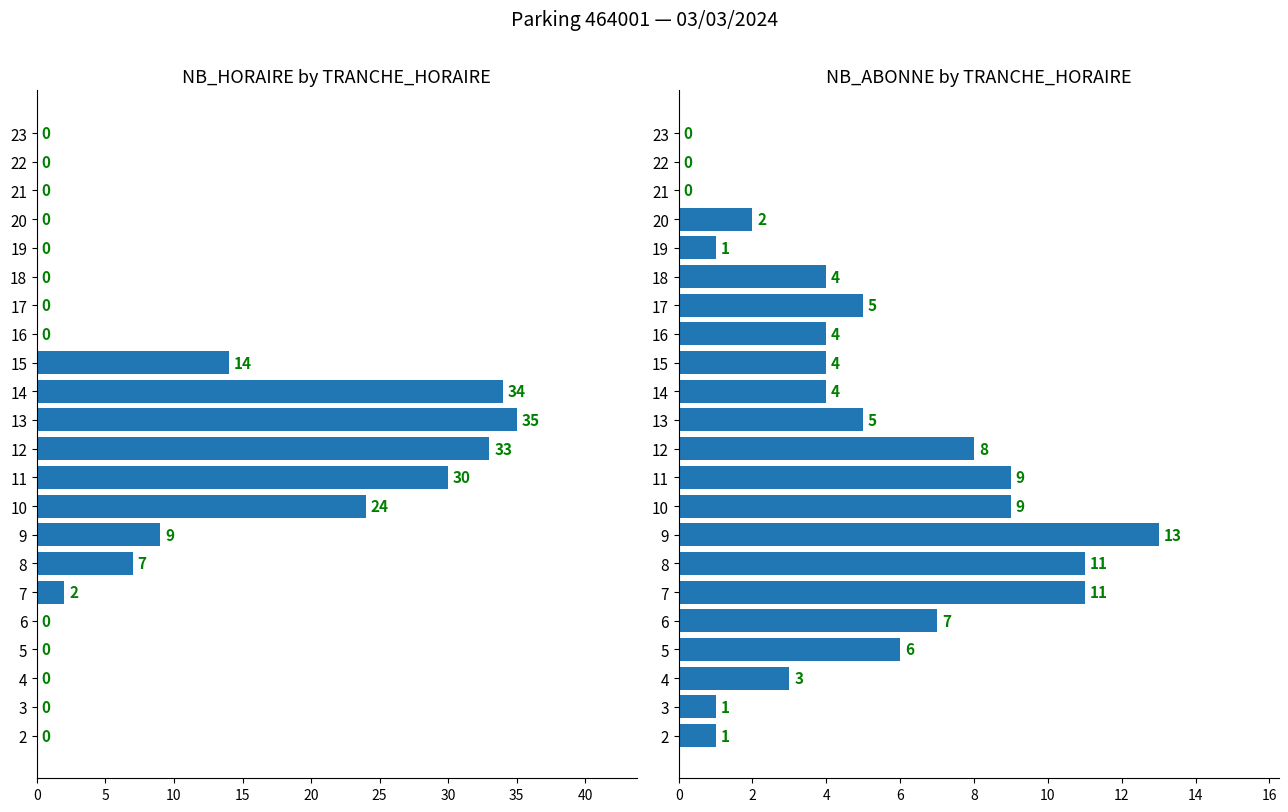

Reading right to left, extract all data points from this chart.

NB_HORAIRE: 0	0	0	0	0	0	0	0	14	34	35	33	30	24	9	7	2	0	0	0	0	0
NB_ABONNE: 0	0	0	2	1	4	5	4	4	4	5	8	9	9	13	11	11	7	6	3	1	1